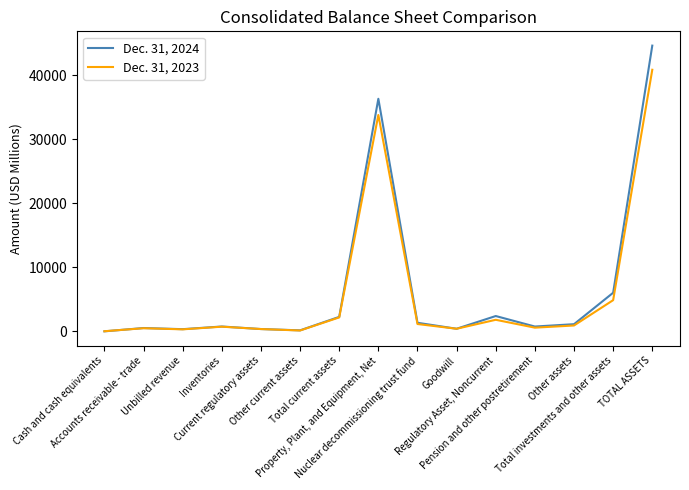

Rank the series by their maximum value, from lowest to highest.

Dec. 31, 2023, Dec. 31, 2024